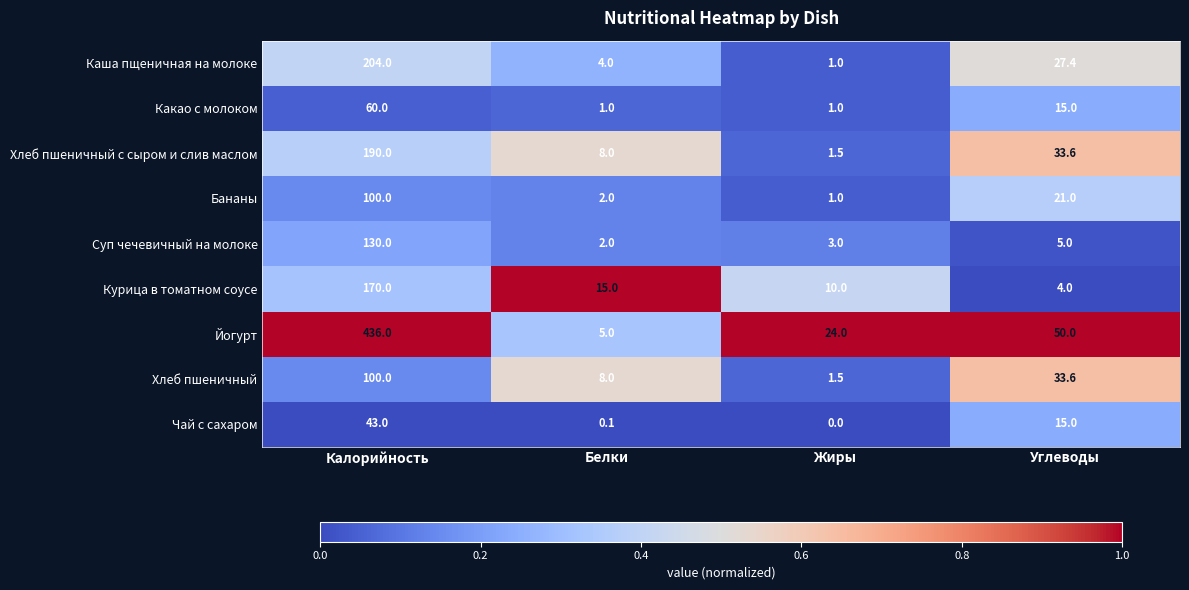

Which series changed the most between Калорийность and Жиры?

Йогурт